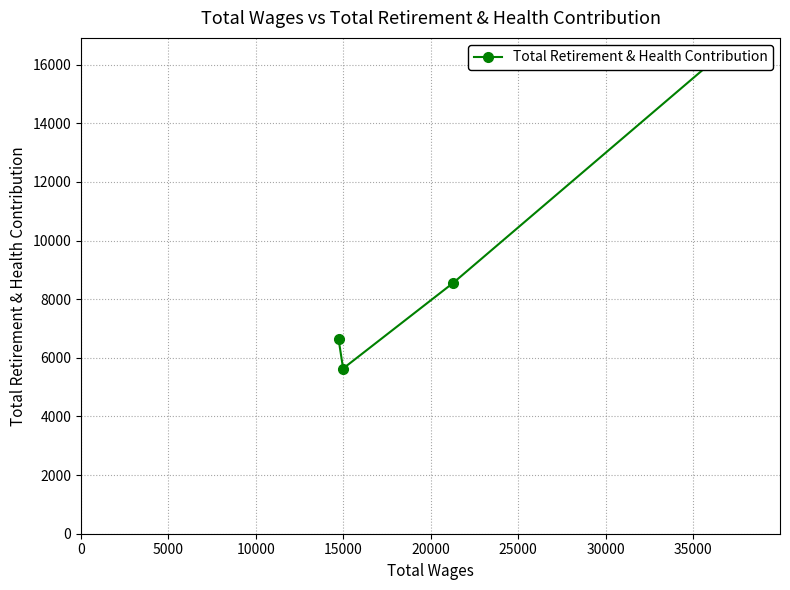

Count the number of categories in the chart.

5